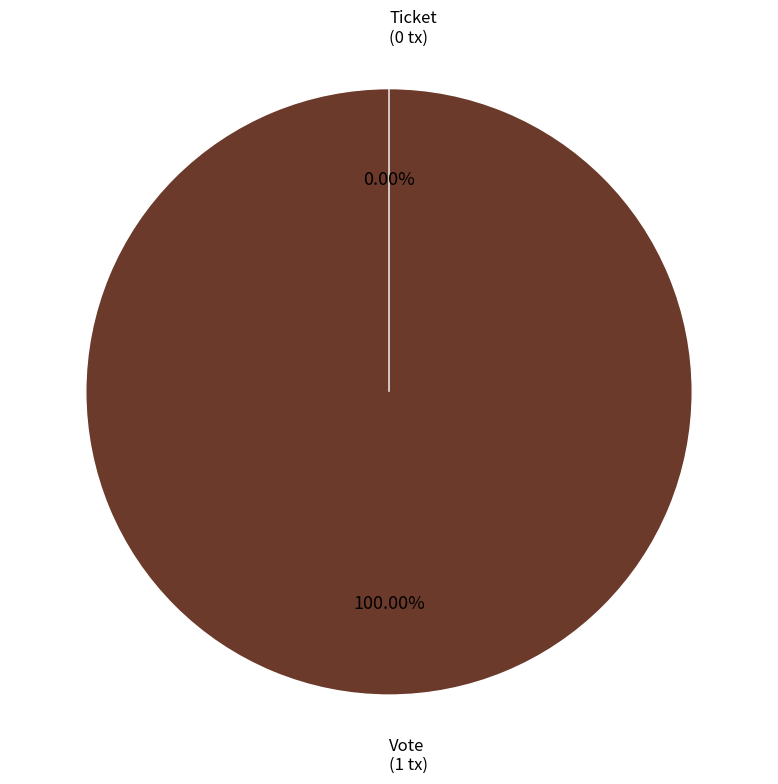

To the nearest percent, what is the difference between the largest and smallest slice percentages?

100%